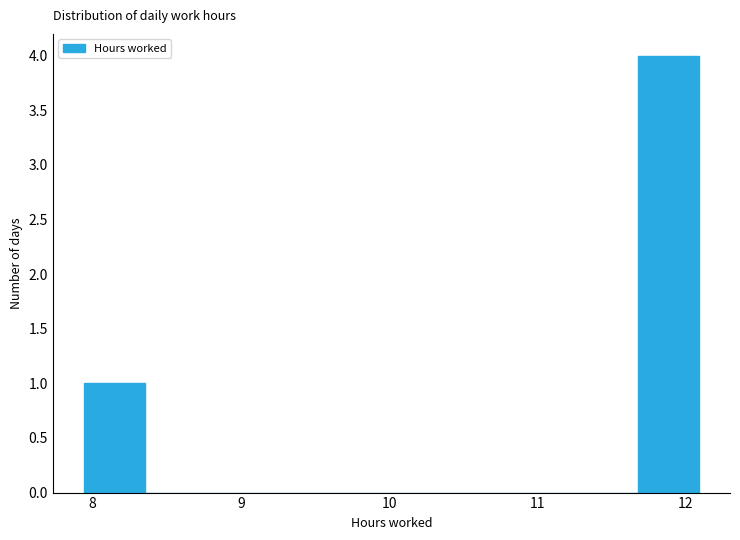

What is the height of the bar covering 7.9 to 8.4 on the x-axis? Neither the bar edges nor the heights are printed on the chart, so give them approximately, as read against the axes.

1